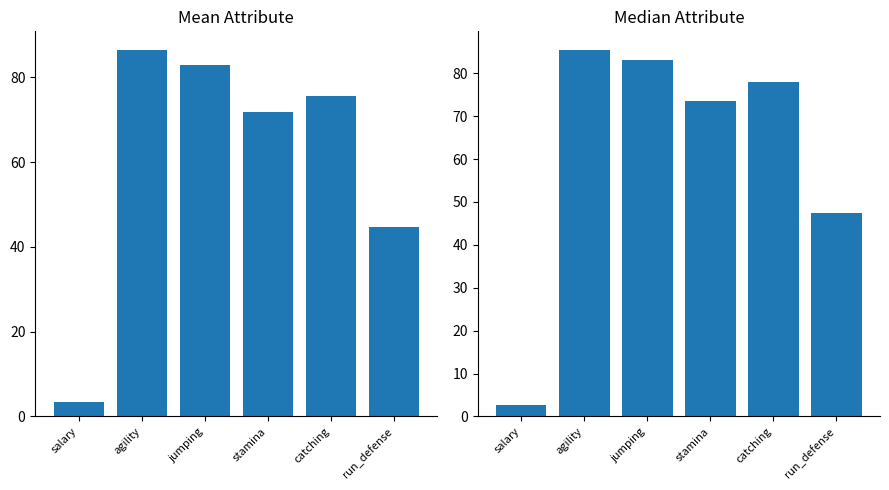

How many values in the mean series are below 75?

3